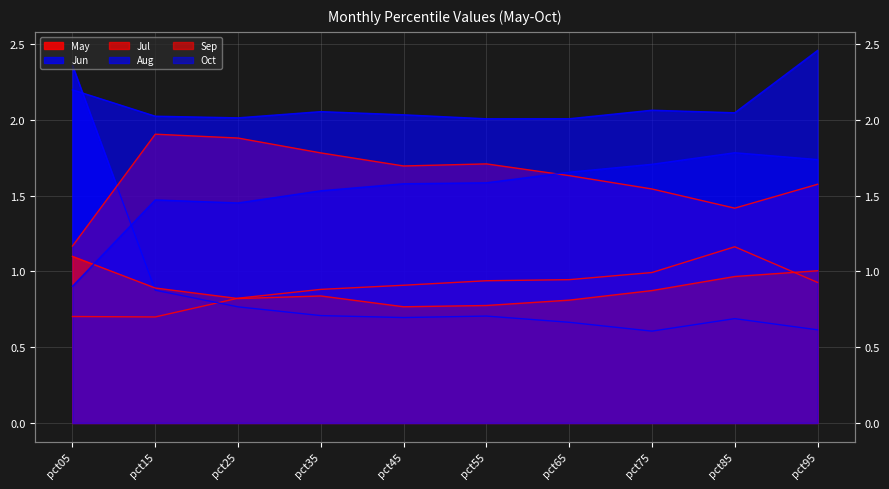

Reading right to left, what are all the values shown in this chart?

May: 0.9	1.2	1.0	0.9	0.9	0.9	0.9	0.8	0.7	0.7
Jun: 0.6	0.7	0.6	0.7	0.7	0.7	0.7	0.8	0.9	2.4
Jul: 1.6	1.4	1.5	1.6	1.7	1.7	1.8	1.9	1.9	1.2
Aug: 2.5	2.0	2.1	2.0	2.0	2.0	2.1	2.0	2.0	2.2
Sep: 1.0	1.0	0.9	0.8	0.8	0.8	0.8	0.8	0.9	1.1
Oct: 1.7	1.8	1.7	1.7	1.6	1.6	1.5	1.5	1.5	0.9